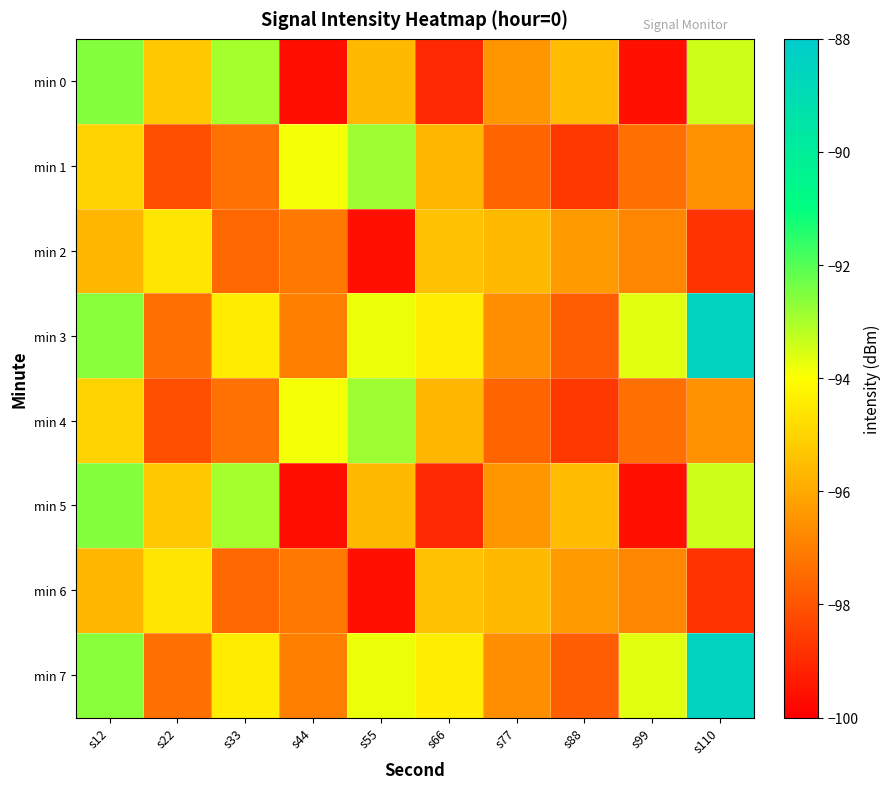

What is the total value across all series at s77?

-772.7